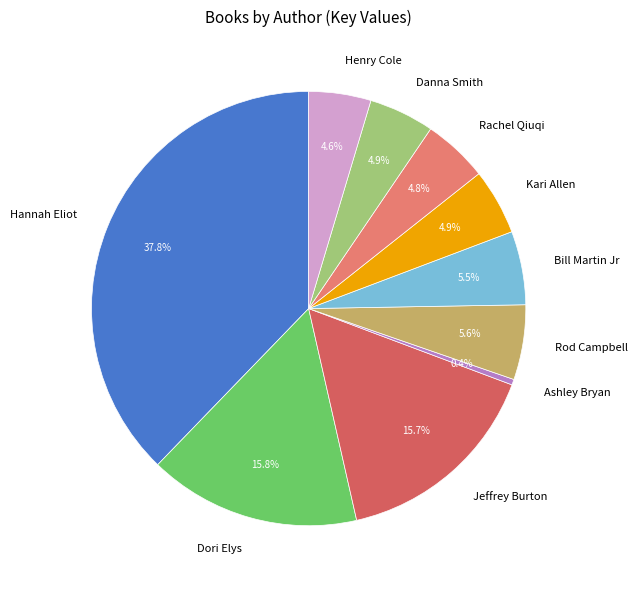

How many segments does this pie chart have?

10